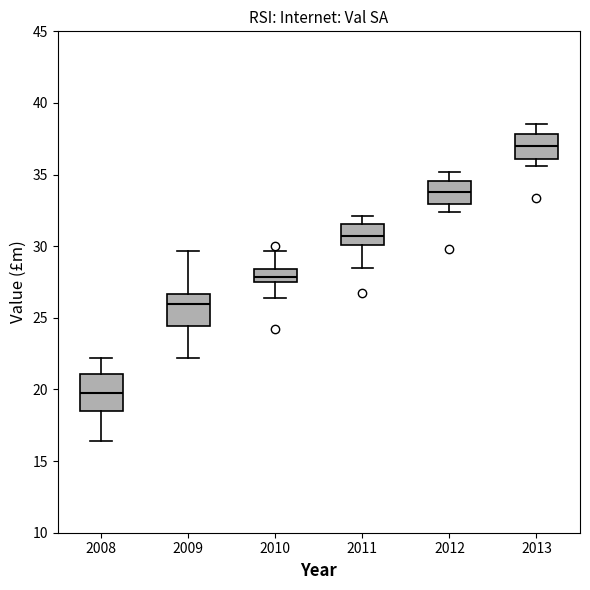

Which box has the lowest median line?

2008